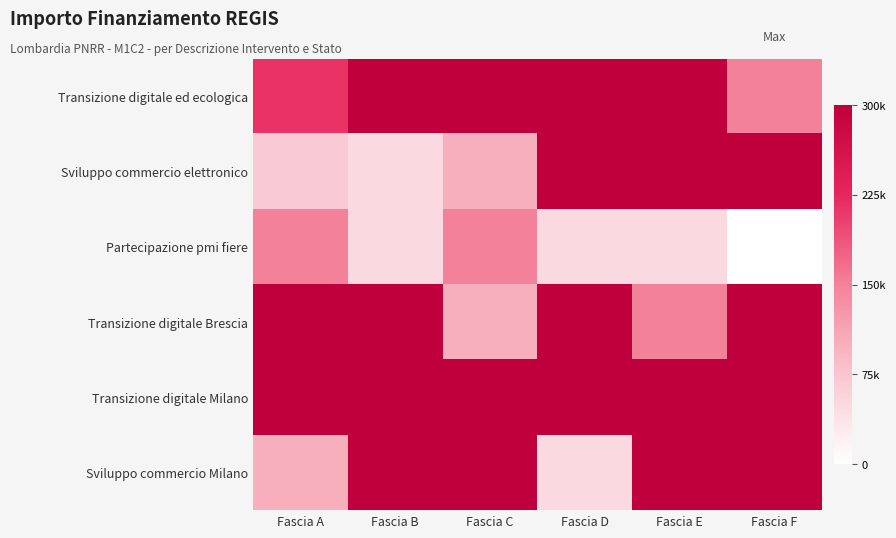

Reading right to left, transcribe all the data shown in this chart.

Transizione digitale ed ecologica: Fascia F=150000	Fascia E=300000	Fascia D=300000	Fascia C=300000	Fascia B=300000	Fascia A=214800
Sviluppo commercio elettronico: Fascia F=300000	Fascia E=300000	Fascia D=300000	Fascia C=100000	Fascia B=50000	Fascia A=70000
Partecipazione pmi fiere: Fascia F=0	Fascia E=50000	Fascia D=50000	Fascia C=150000	Fascia B=50000	Fascia A=150000
Transizione digitale Brescia: Fascia F=300000	Fascia E=150000	Fascia D=300000	Fascia C=100000	Fascia B=300000	Fascia A=300000
Transizione digitale Milano: Fascia F=300000	Fascia E=300000	Fascia D=300000	Fascia C=300000	Fascia B=300000	Fascia A=300000
Sviluppo commercio Milano: Fascia F=300000	Fascia E=300000	Fascia D=50000	Fascia C=300000	Fascia B=300000	Fascia A=100000